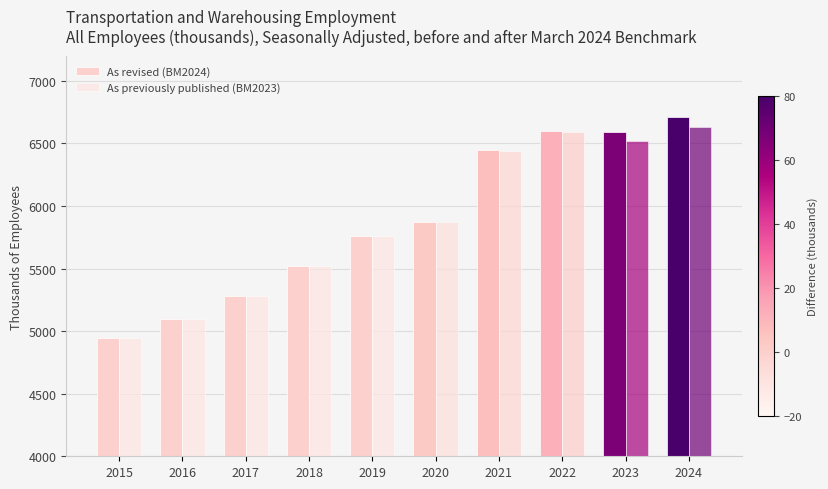

What is the total value across all series at 2016?

10193.8